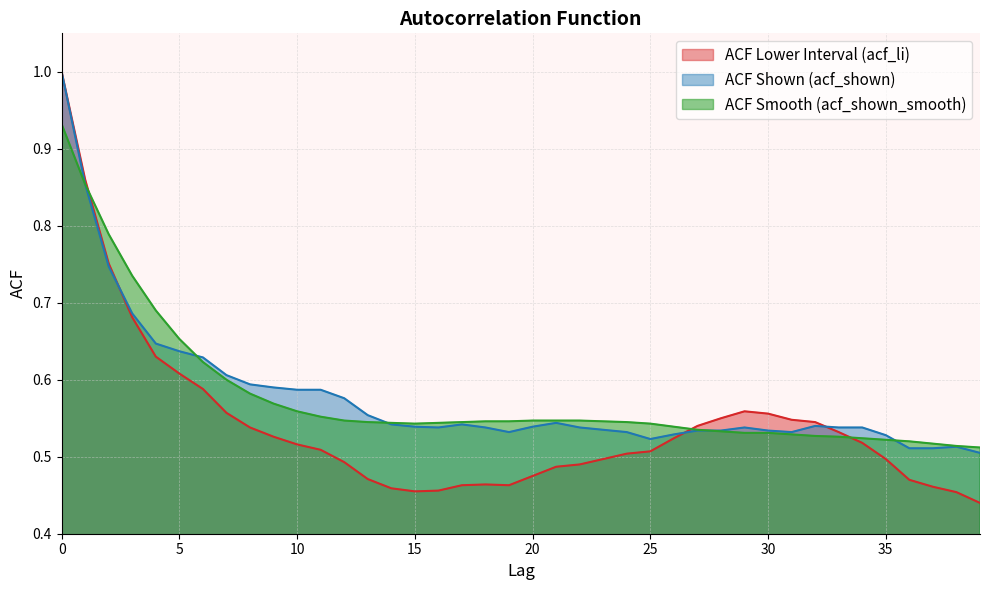

How many categories are shown in the chart?

40